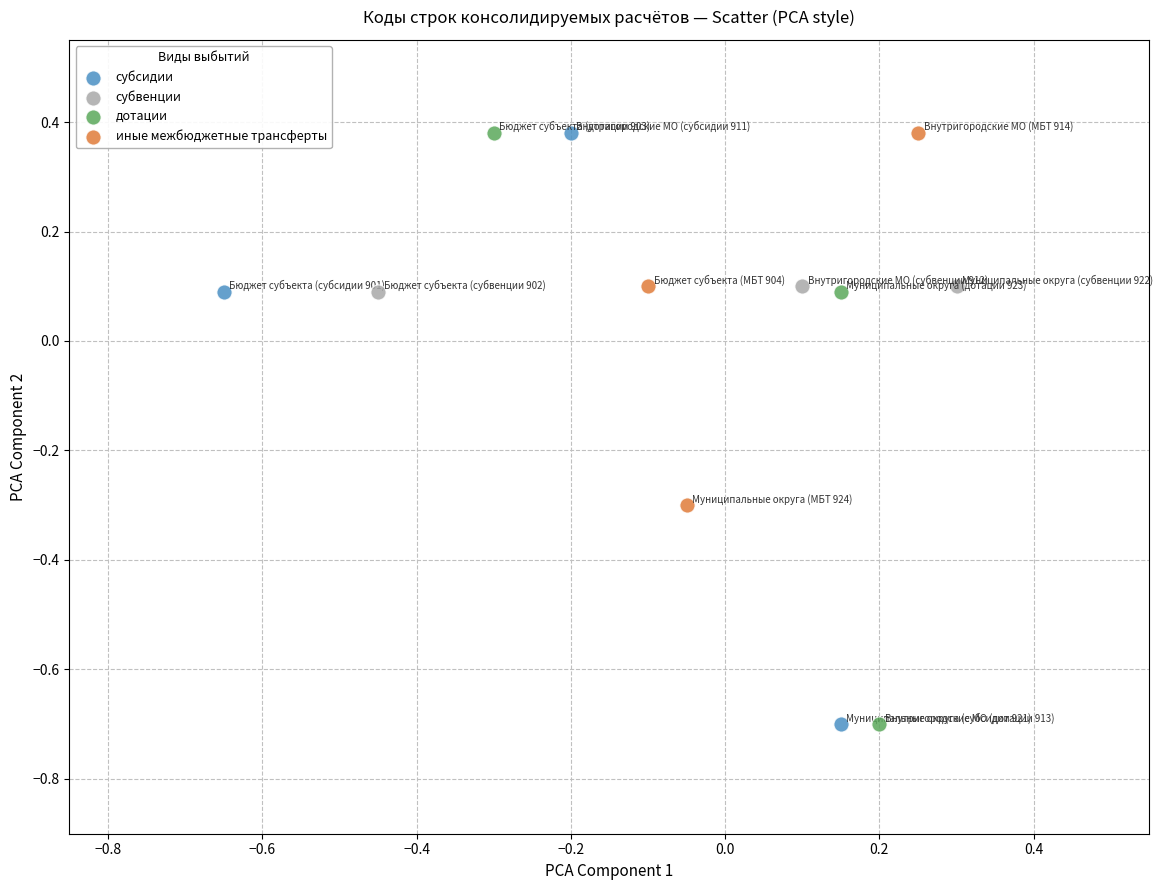

What are all the series names shown in the legend?

субсидии, субвенции, дотации, иные межбюджетные трансферты